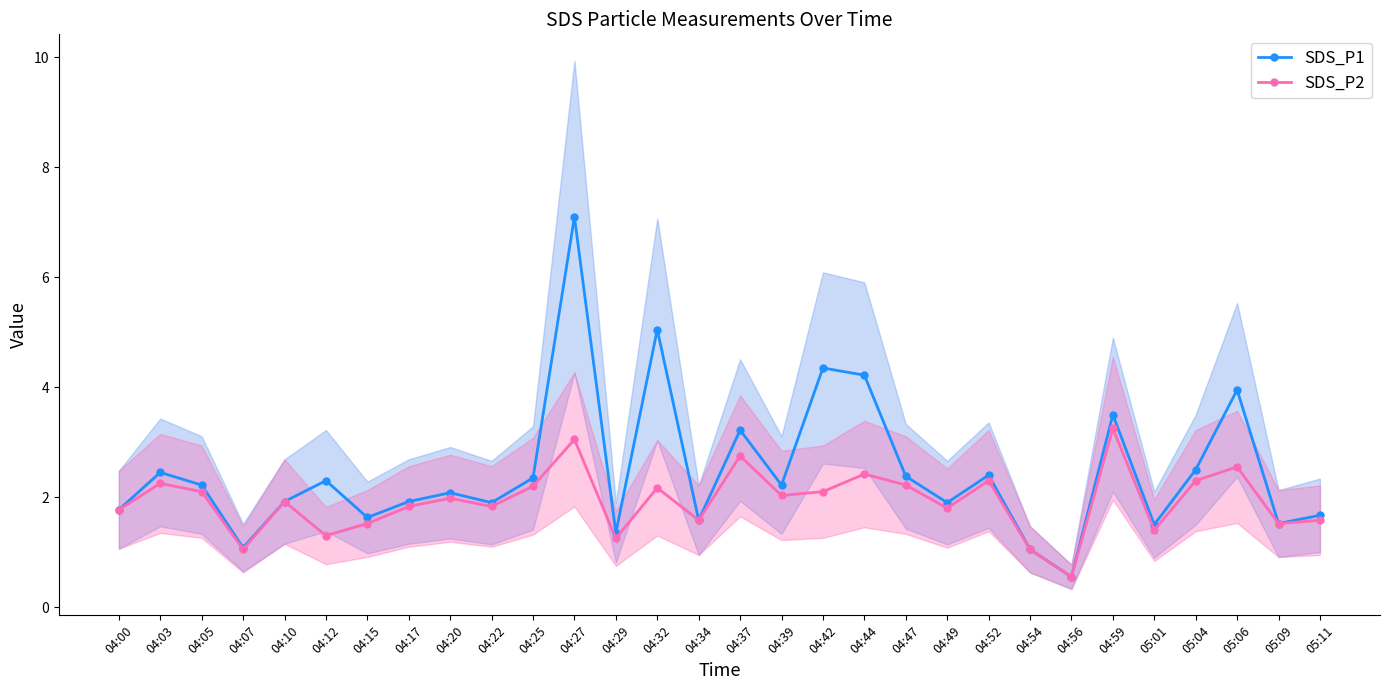

Where is SDS_P1 nearest to the value 3?

04:37